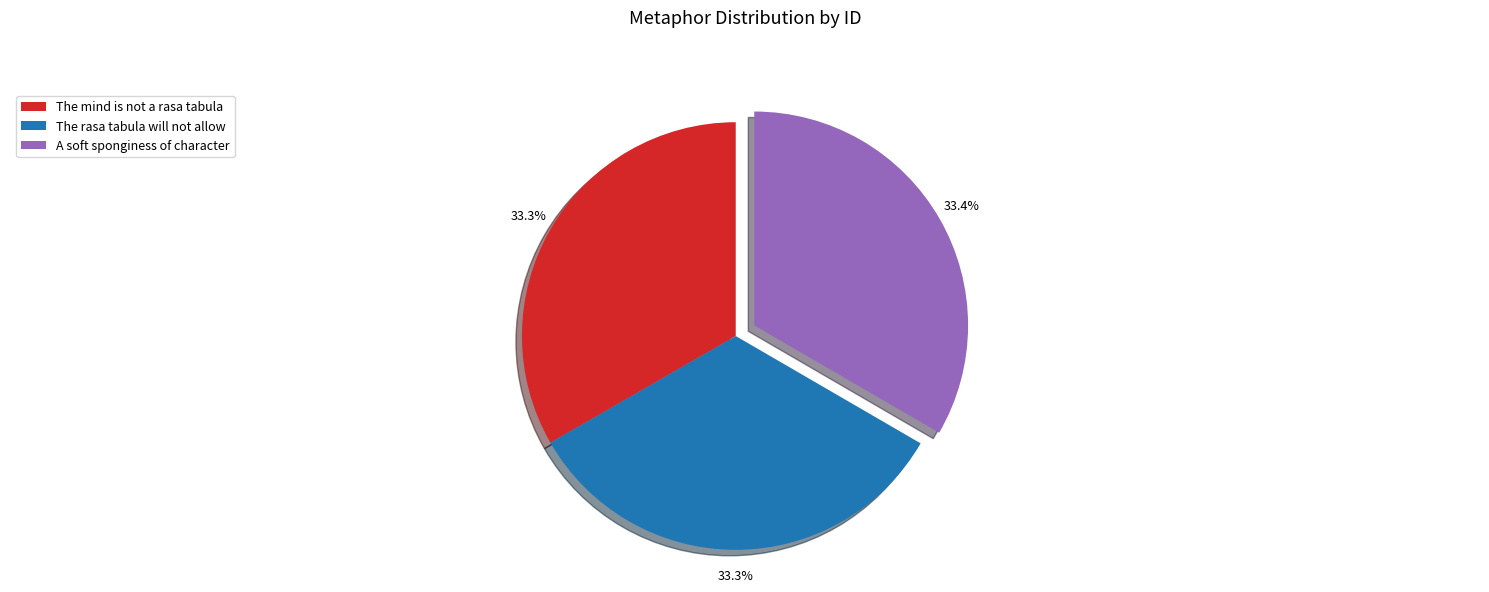

Do The mind is not a rasa tabula and The rasa tabula will not allow together represent more than half of the pie?

Yes